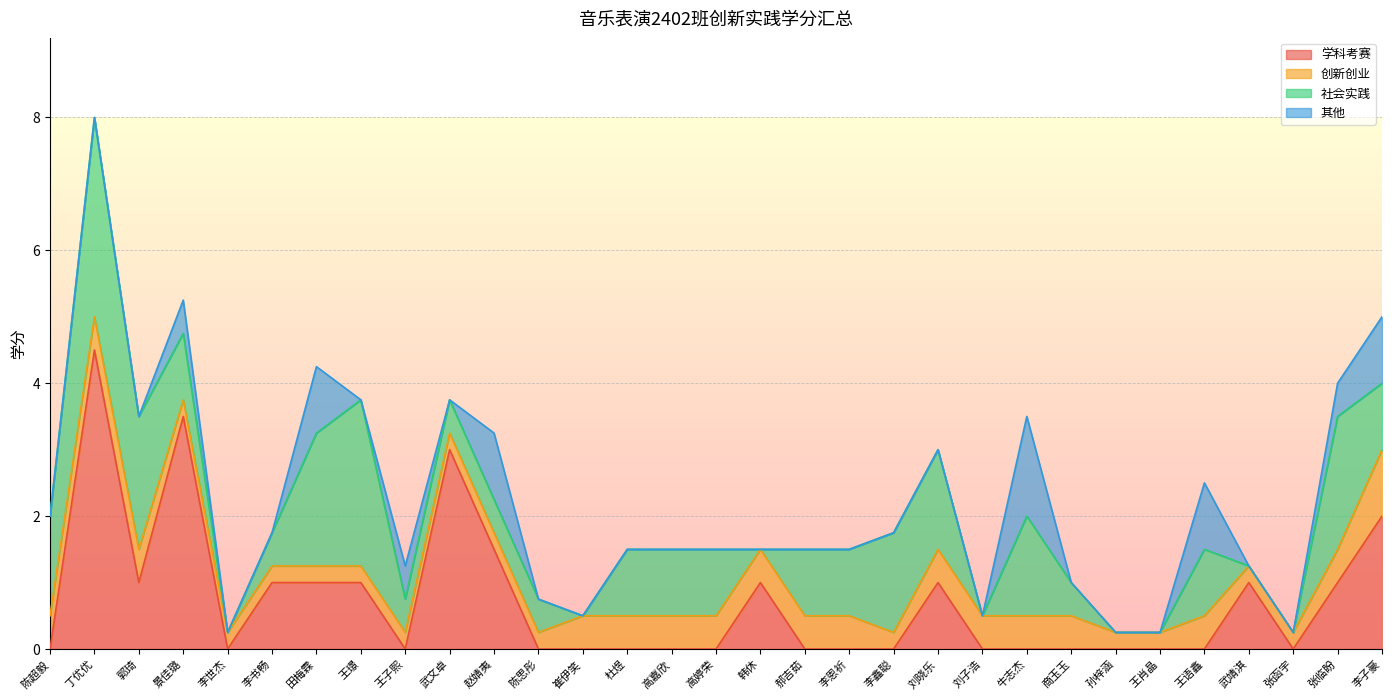

Does the chart display data point markers on the line(s)?

No